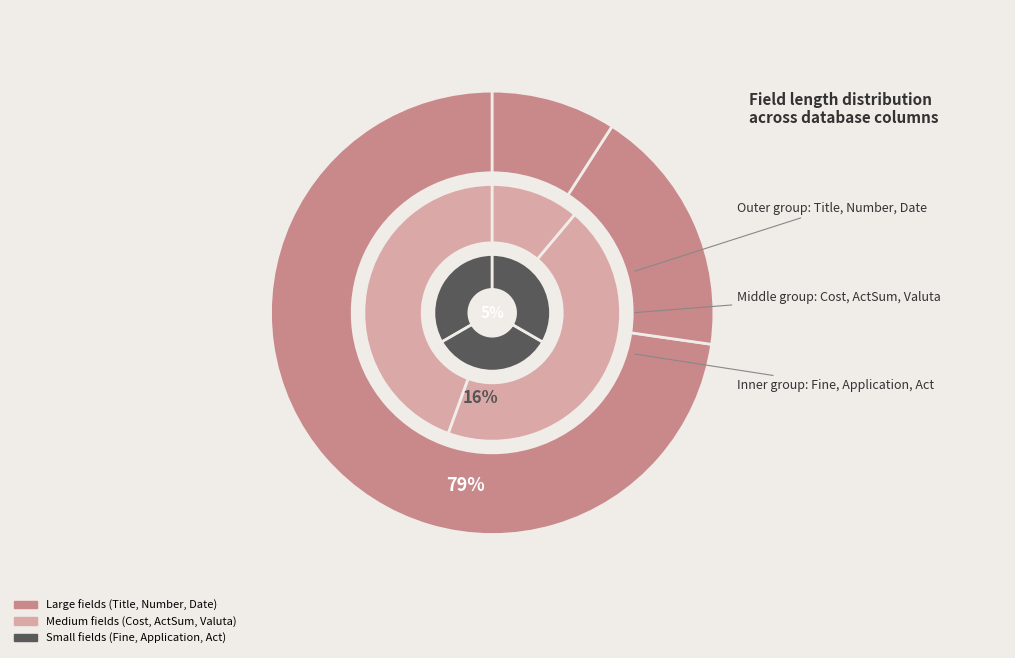

Is there any slice that represents more than half of the pie?

Yes